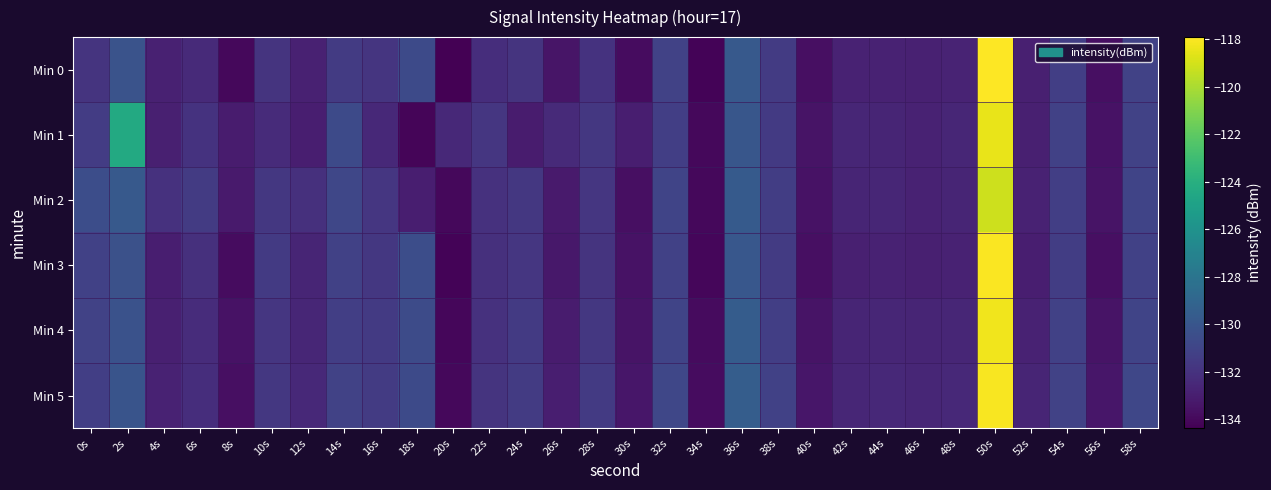

Which label corresponds to the smallest value in the chart?

20s